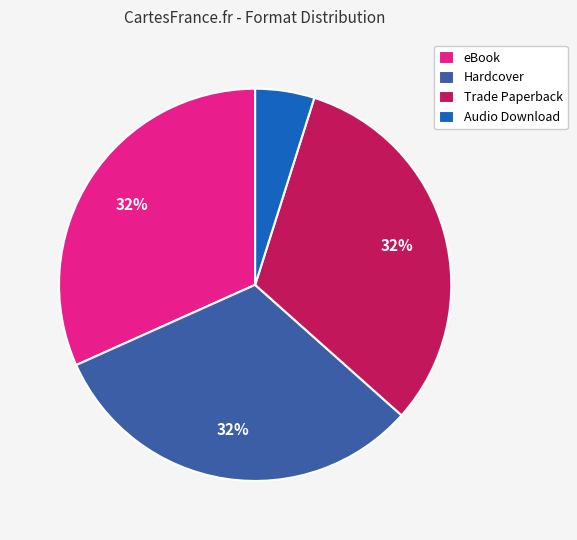

The Trade Paperback slice represents 32% of the pie. True or false?

True